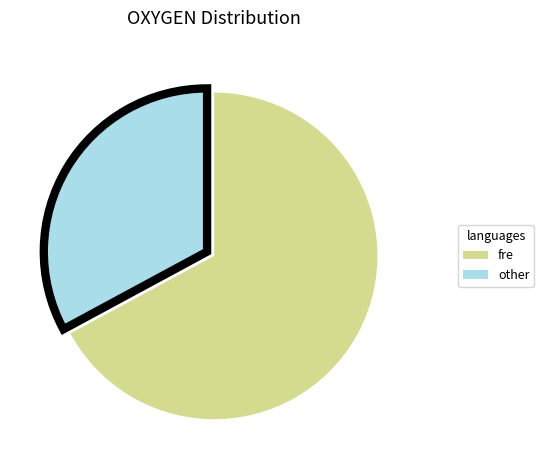

Is there a majority slice in this chart?

Yes